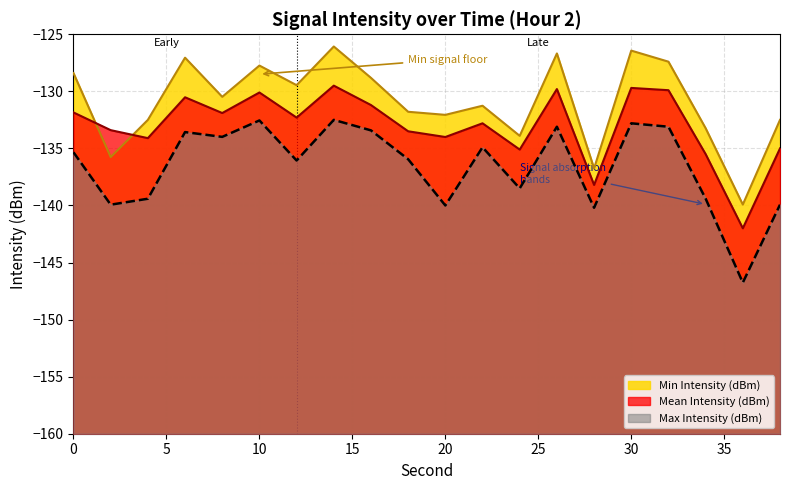

What is the value of the Mean Intensity (dBm) point at the 12th from the left?

-132.8